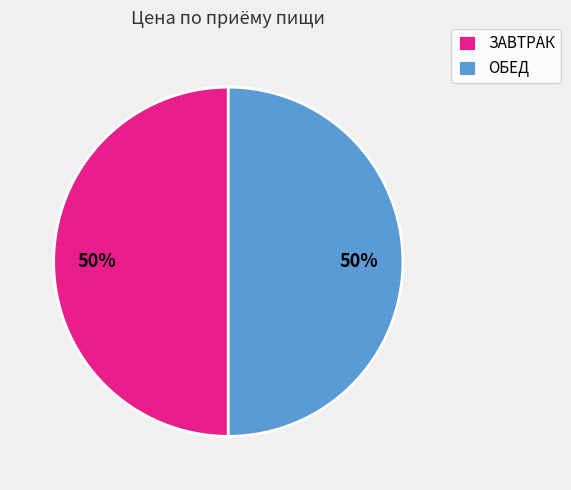

To the nearest percent, what portion does ОБЕД represent?

50%